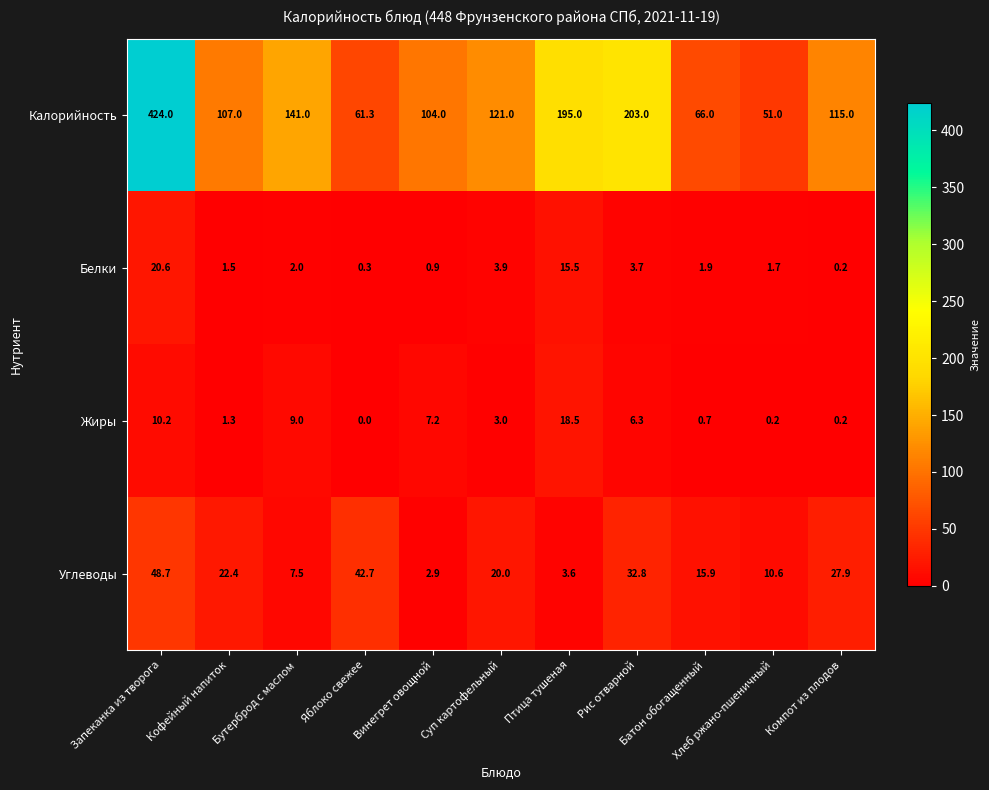

Which series has the widest spread of values?

Калорийность